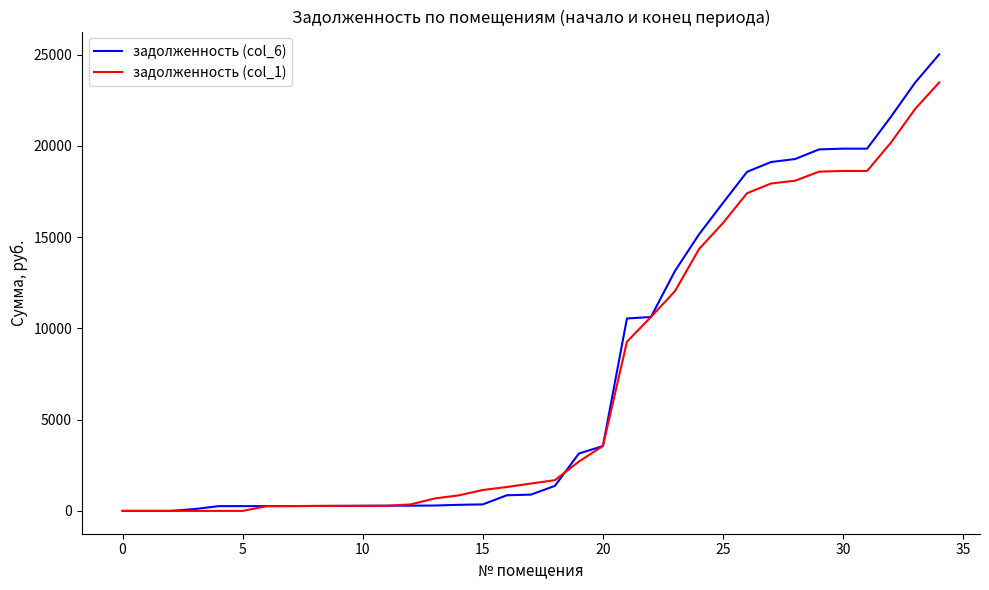

What is the maximum value for задолженность (col_1)?

23470.3